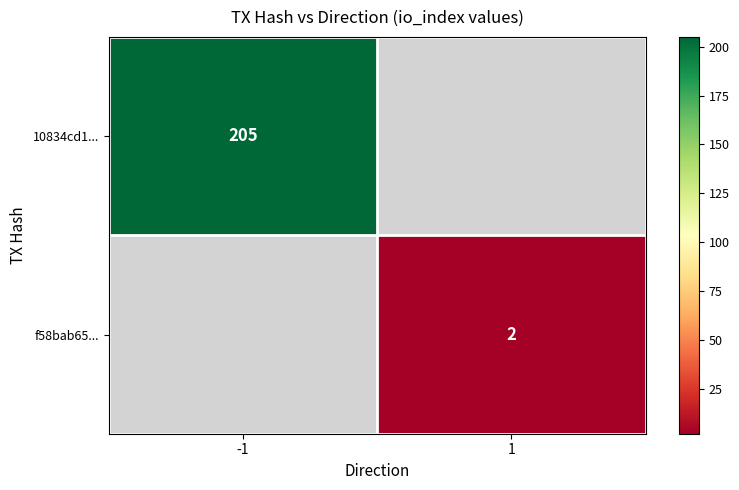

The 10834cd1... series shows 73 at -1. True or false?

False